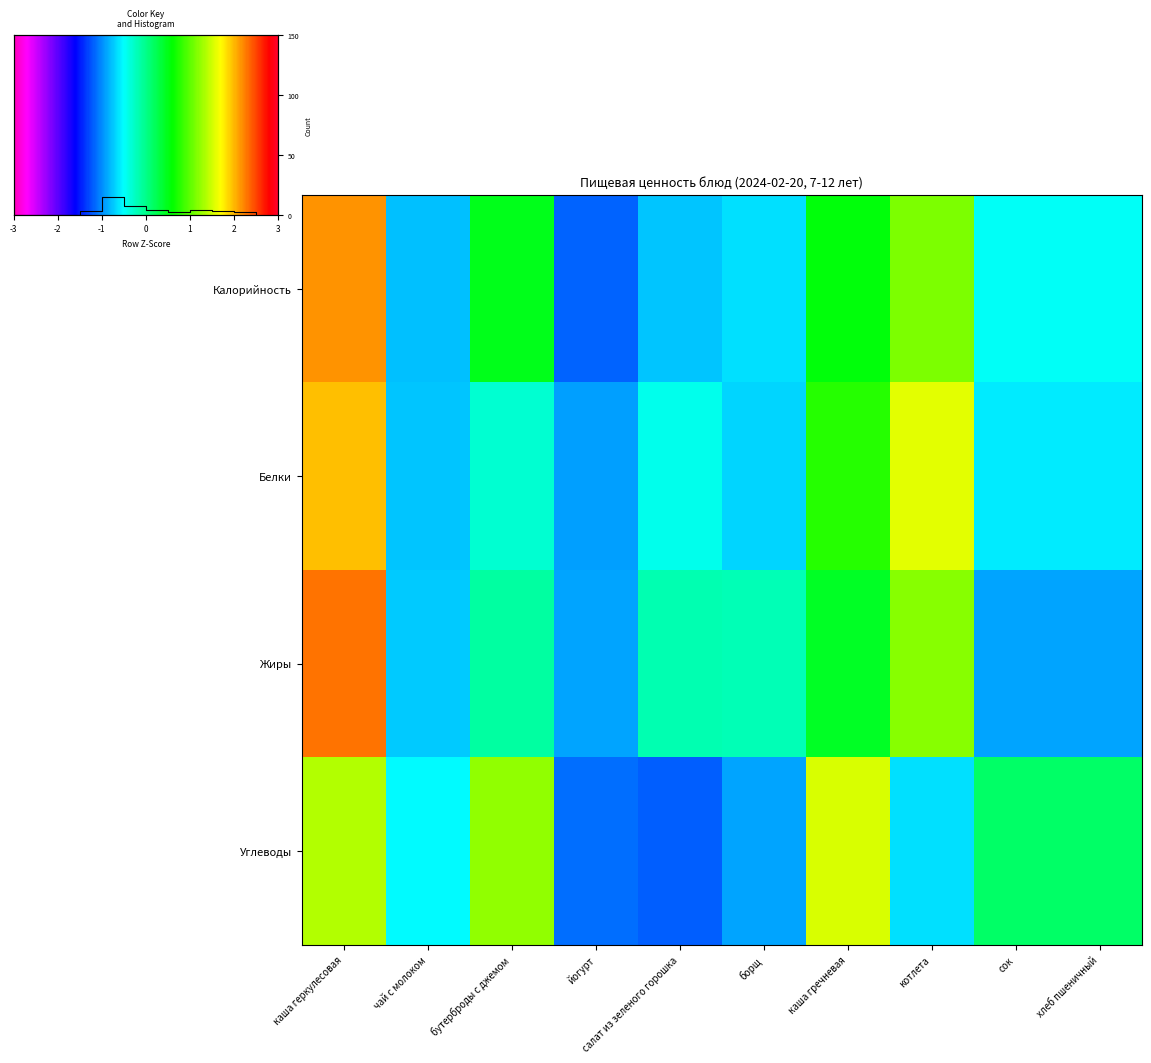

True or false: Белки has a value of -0.4 at чай с молоком.

False